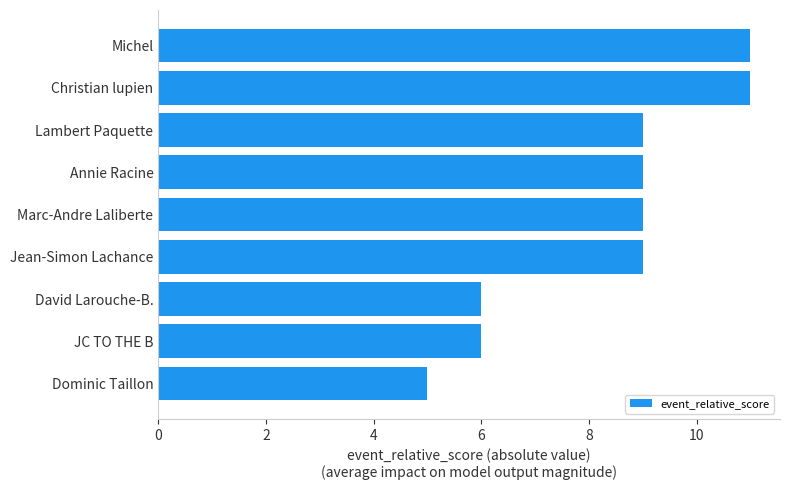

What is the greatest value displayed?

11